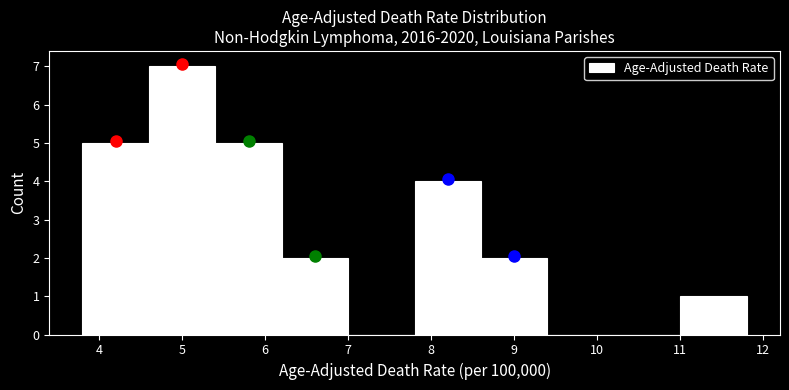

Over which range of the x-axis is the bar tallest?

4.6 to 5.4